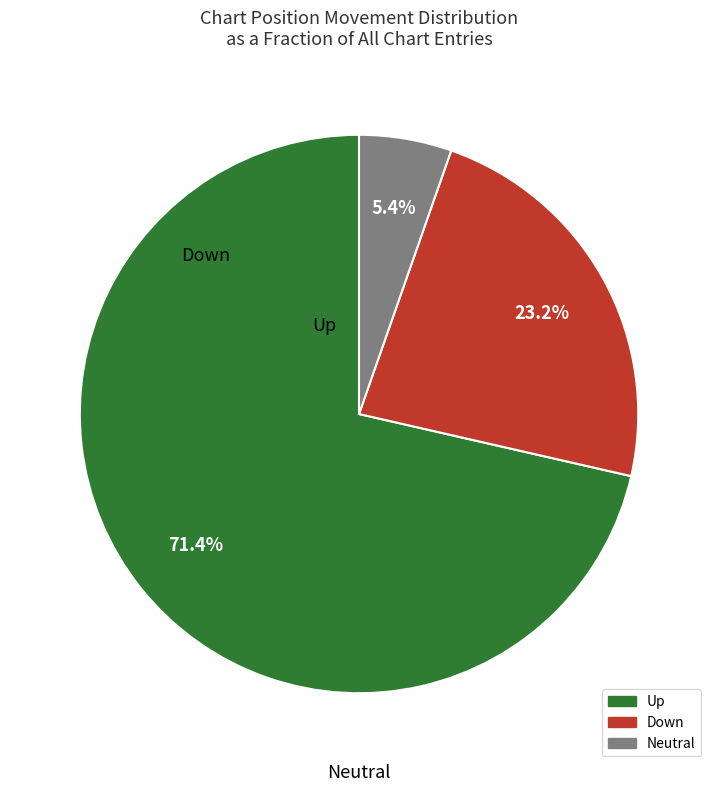

Is there any slice that represents more than half of the pie?

Yes